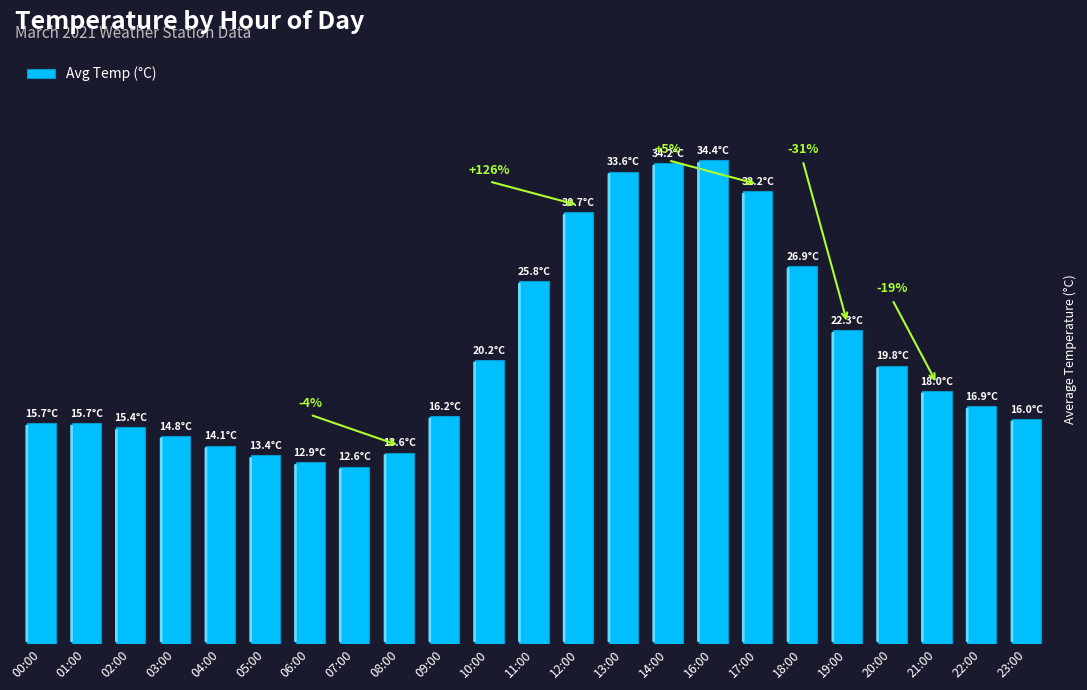

Reading left to right, list all the values displayed in this chart.

00:00=15.7	01:00=15.7	02:00=15.4	03:00=14.8	04:00=14.1	05:00=13.4	06:00=12.9	07:00=12.6	08:00=13.6	09:00=16.2	10:00=20.2	11:00=25.8	12:00=30.7	13:00=33.6	14:00=34.2	16:00=34.4	17:00=32.2	18:00=26.9	19:00=22.3	20:00=19.8	21:00=18.0	22:00=16.9	23:00=16.0